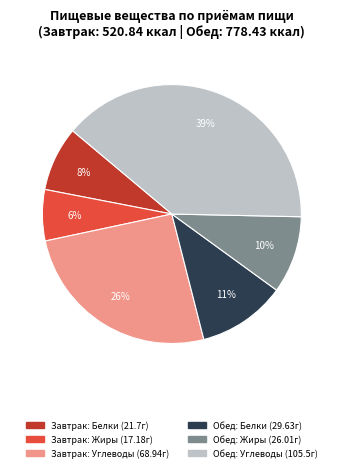

Does any single category account for the majority?

No